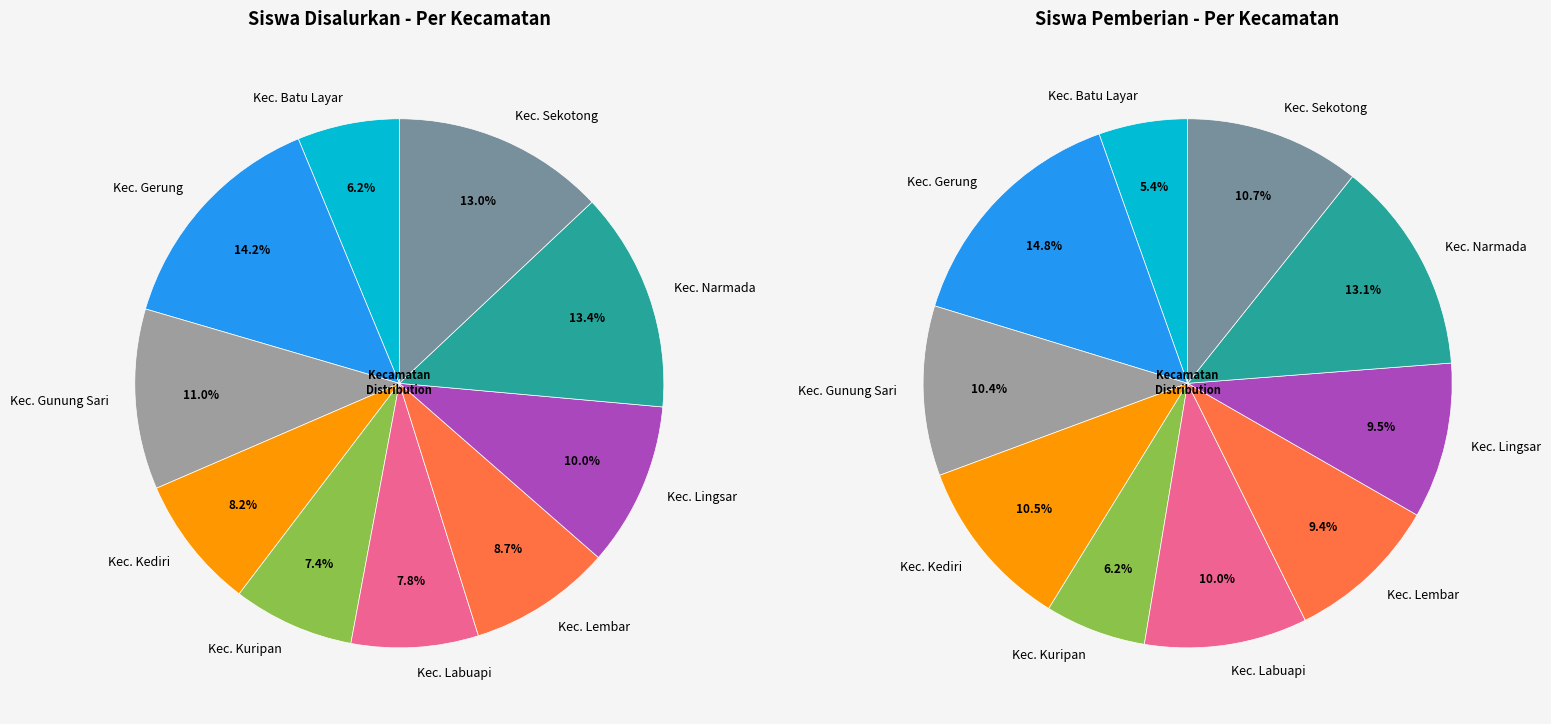

True or false: 9 accounts for 22% of the total.

False